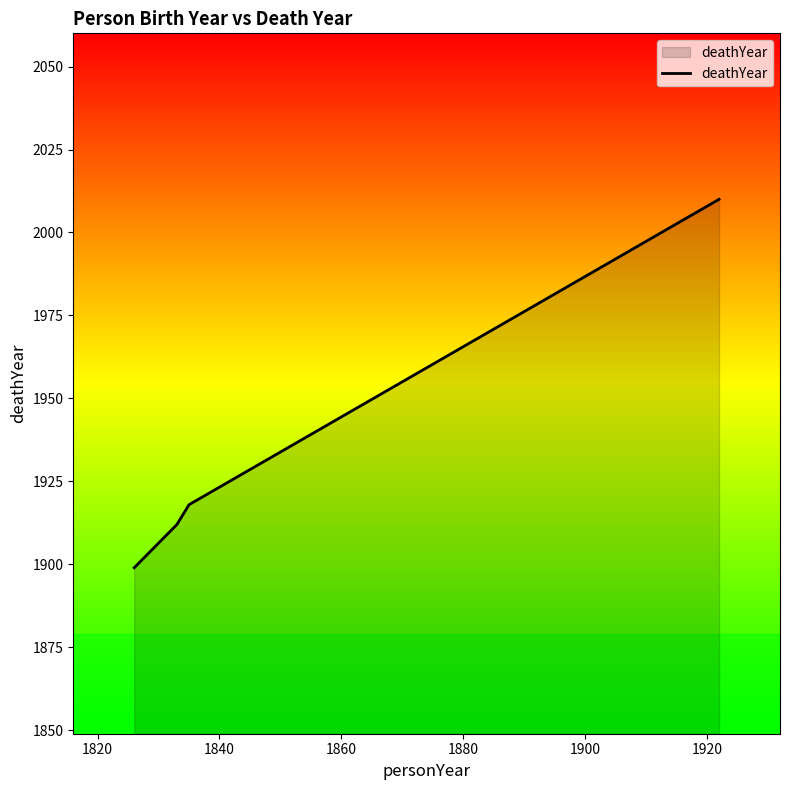

True or false: the data has more than 1 interior local peaks.

False